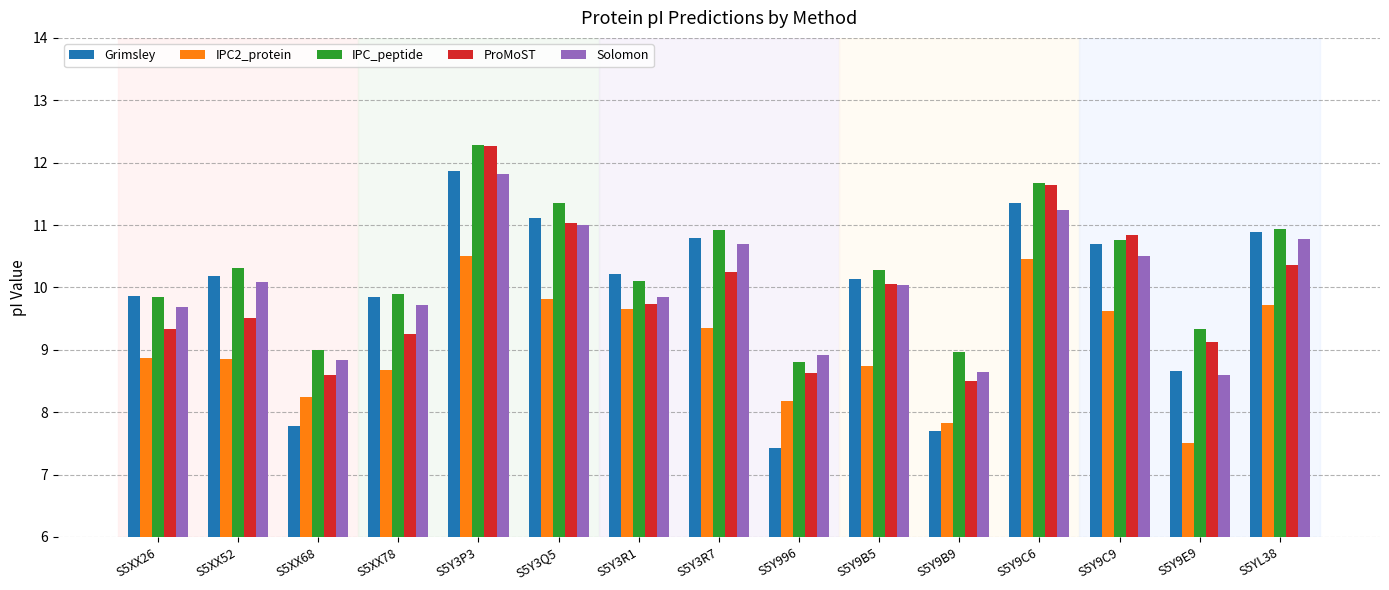

Which category has the highest value in the Solomon series?

S5Y3P3